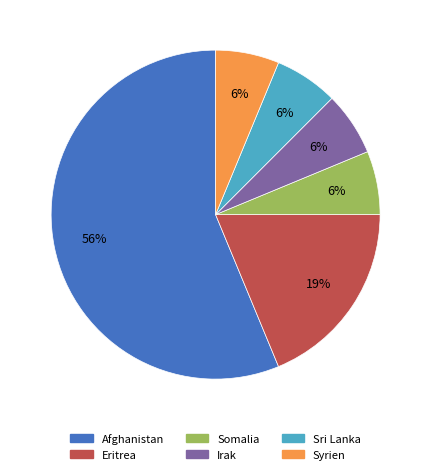

The Somalia slice represents 6% of the pie. True or false?

True